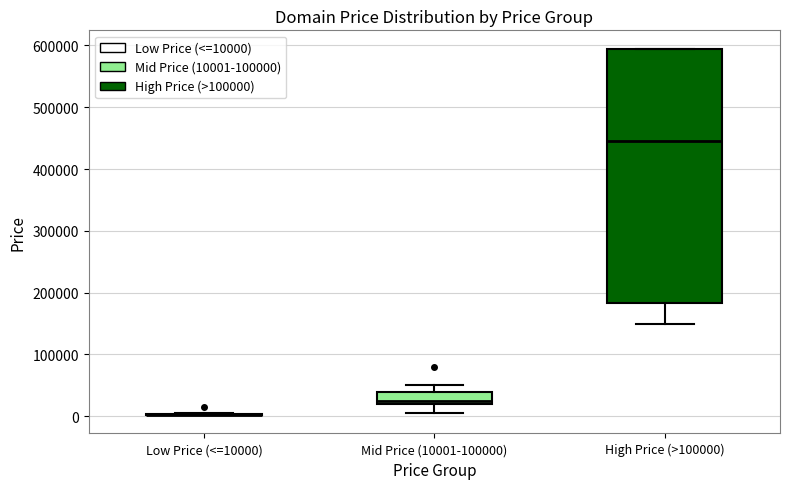

Comparing the boxes themselves (not the whiskers), which one is the tallest?

High Price (>100000)